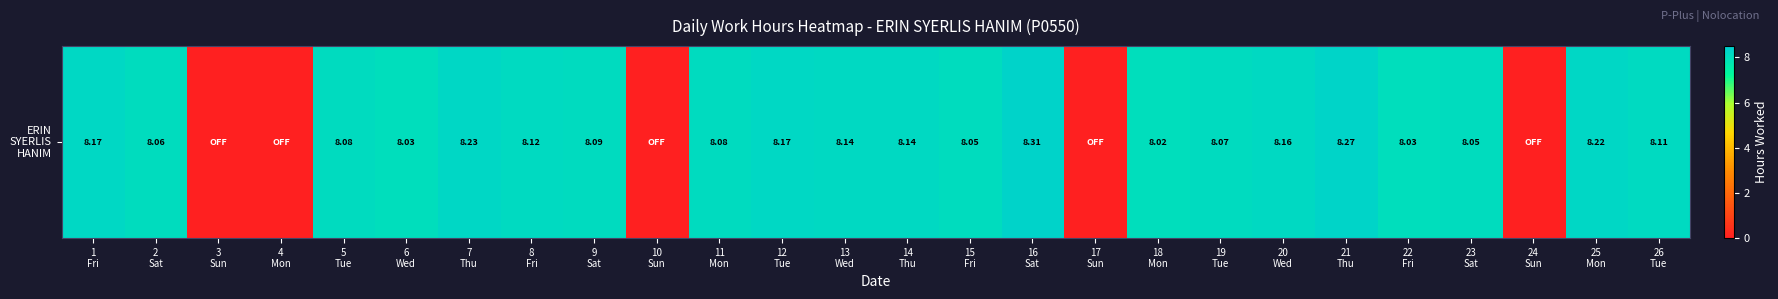

Reading left to right, extract all data points from this chart.

1
Fri=8.2	2
Sat=8.1	3
Sun=0.0	4
Mon=0.0	5
Tue=8.1	6
Wed=8.0	7
Thu=8.2	8
Fri=8.1	9
Sat=8.1	10
Sun=0.0	11
Mon=8.1	12
Tue=8.2	13
Wed=8.1	14
Thu=8.1	15
Fri=8.1	16
Sat=8.3	17
Sun=0.0	18
Mon=8.0	19
Tue=8.1	20
Wed=8.2	21
Thu=8.3	22
Fri=8.0	23
Sat=8.1	24
Sun=0.0	25
Mon=8.2	26
Tue=8.1